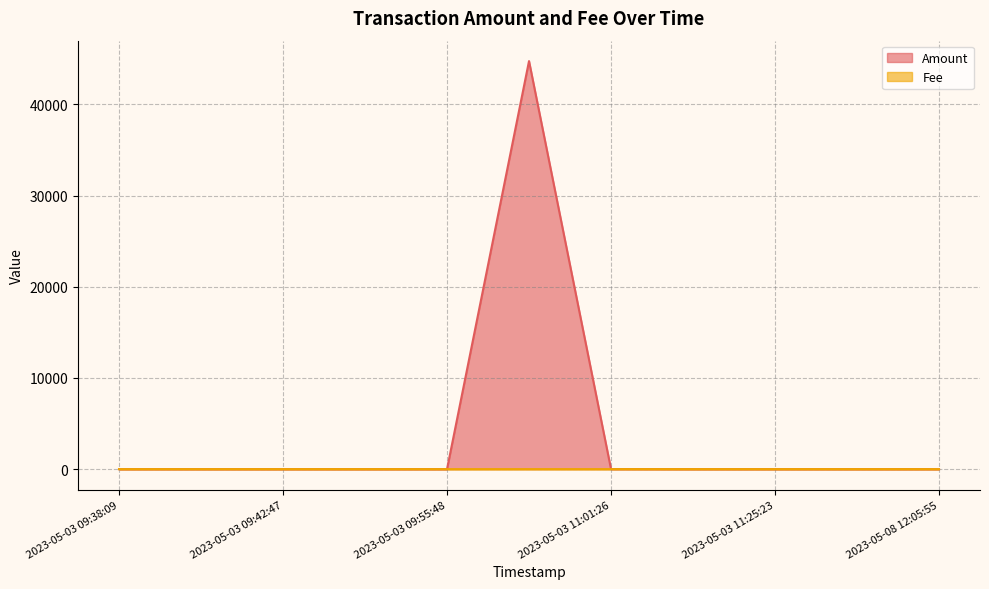

How many positive values are there?

4